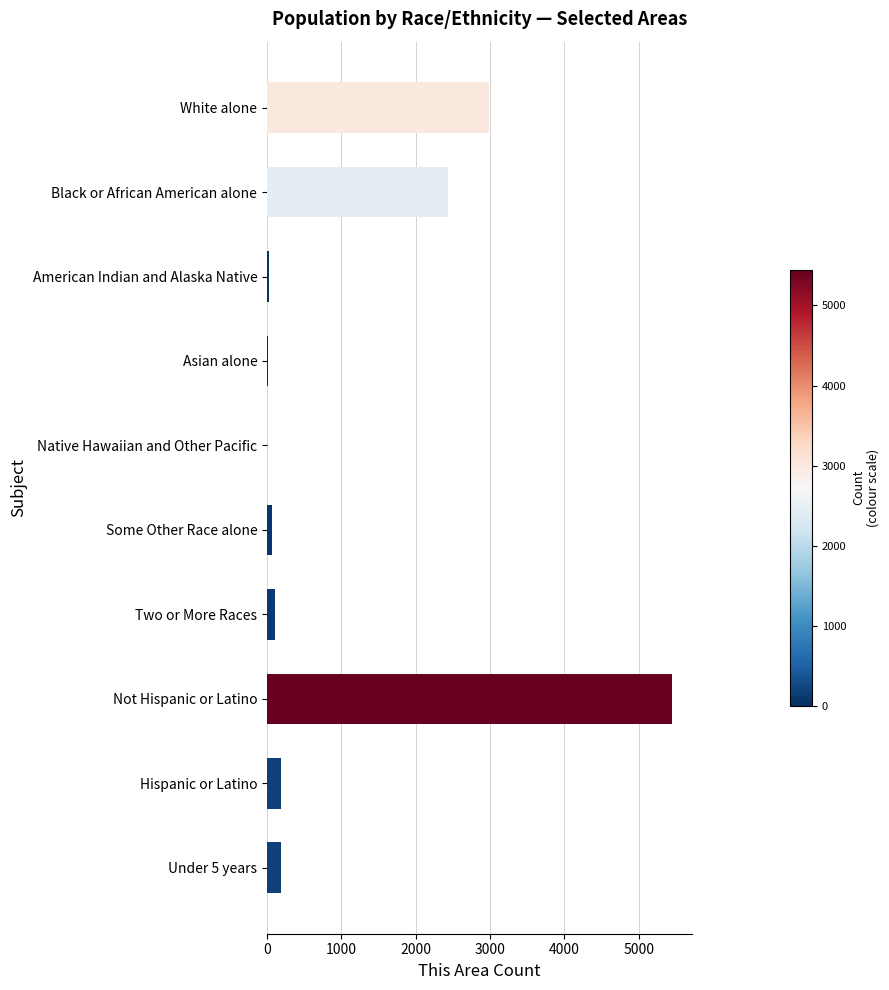

What is the sum of all values?

11460